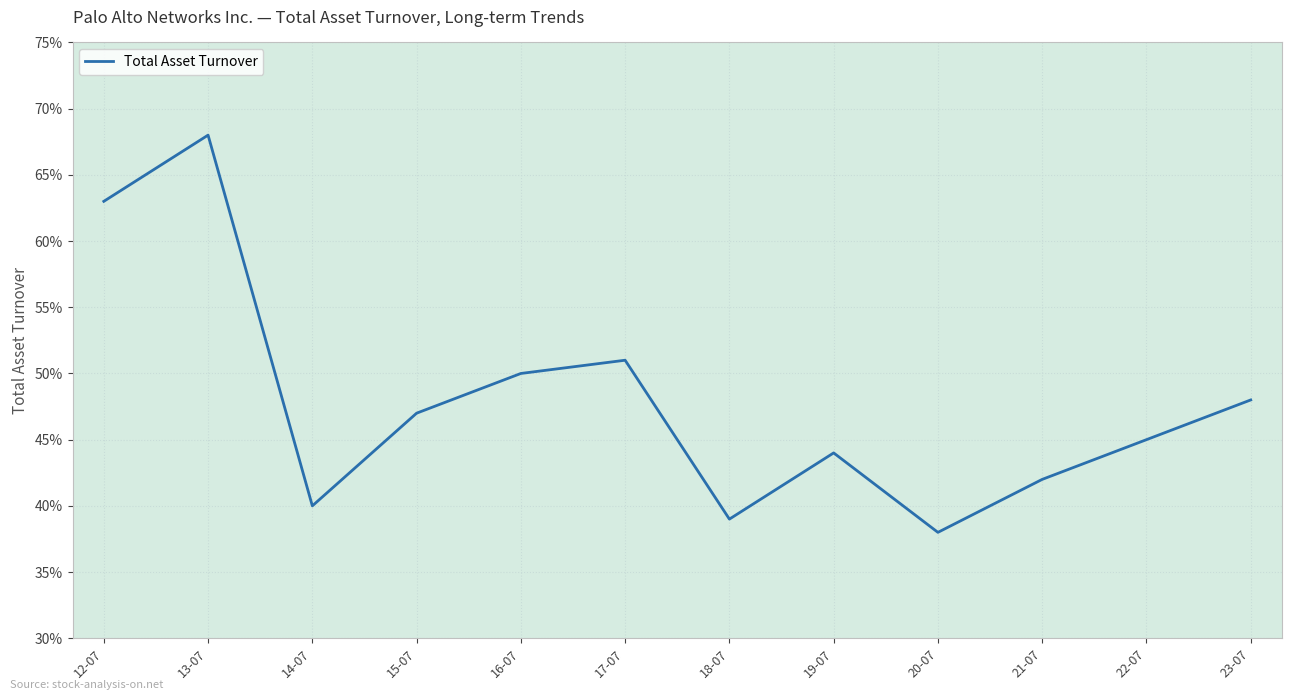

What position from the right is 22-07?

2